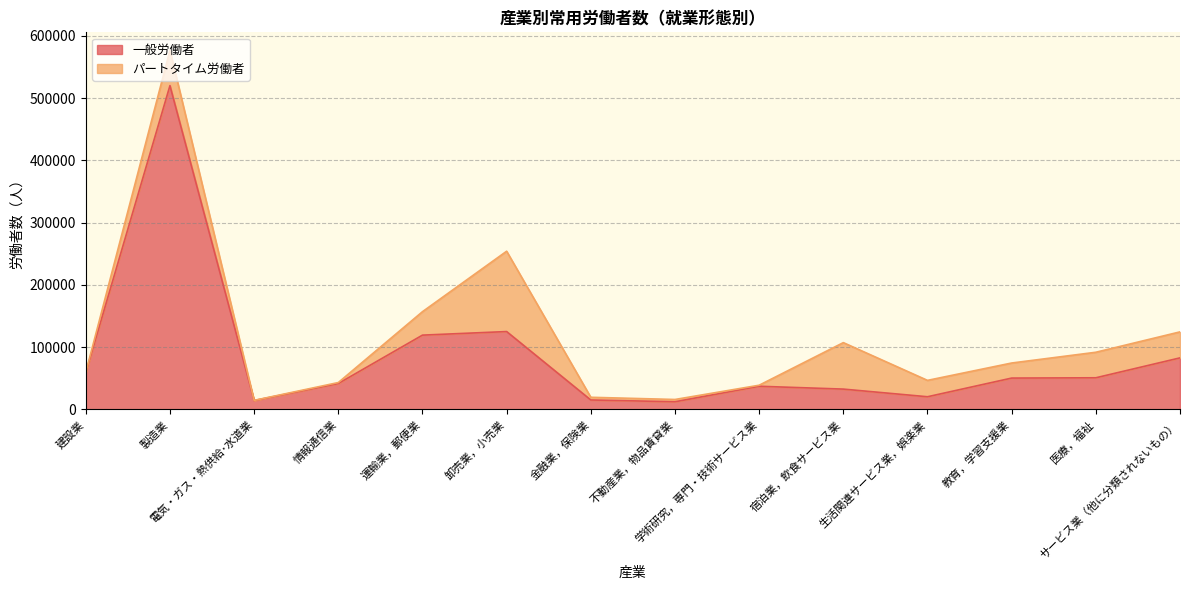

What is the sum of all values?

1182438